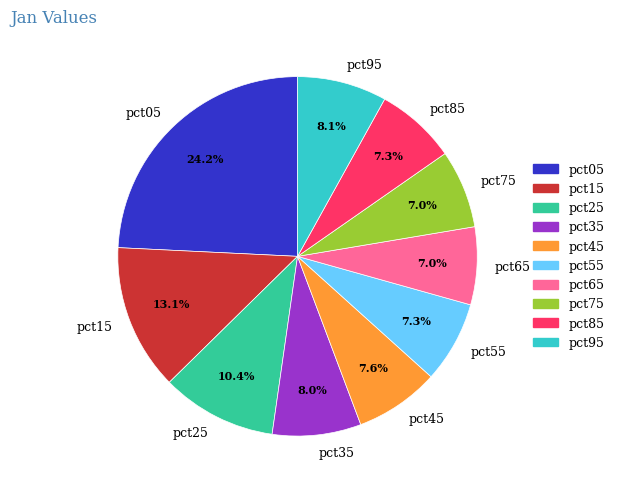

Is it true that pct35 is 16% of the pie?

False